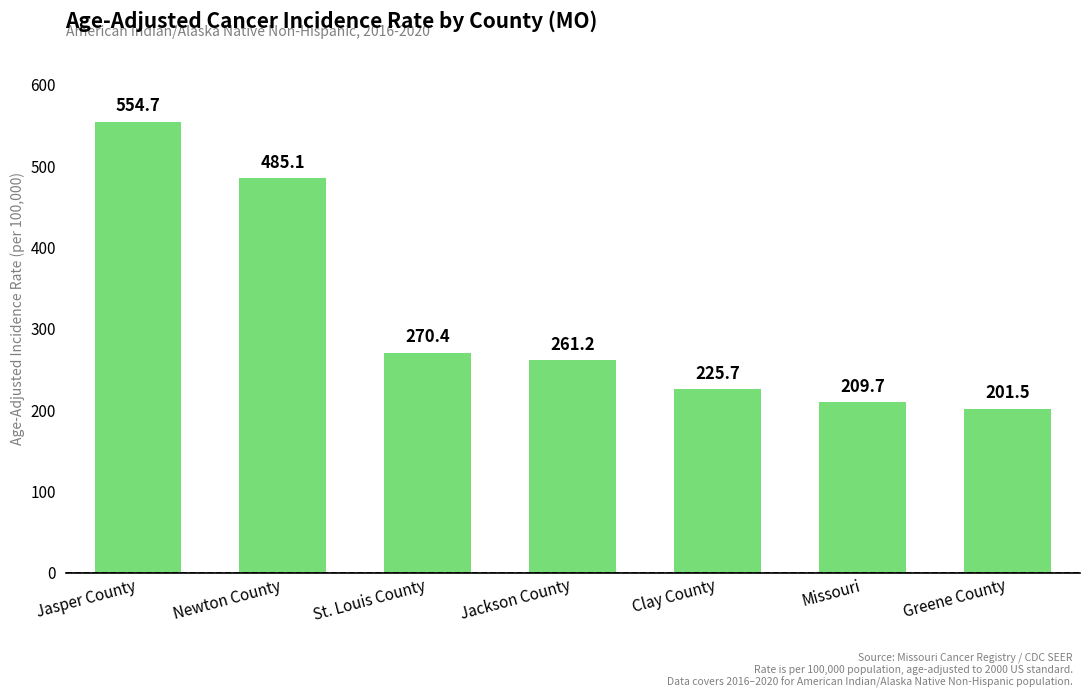

True or false: the data shows 225.7 at Clay County.

True